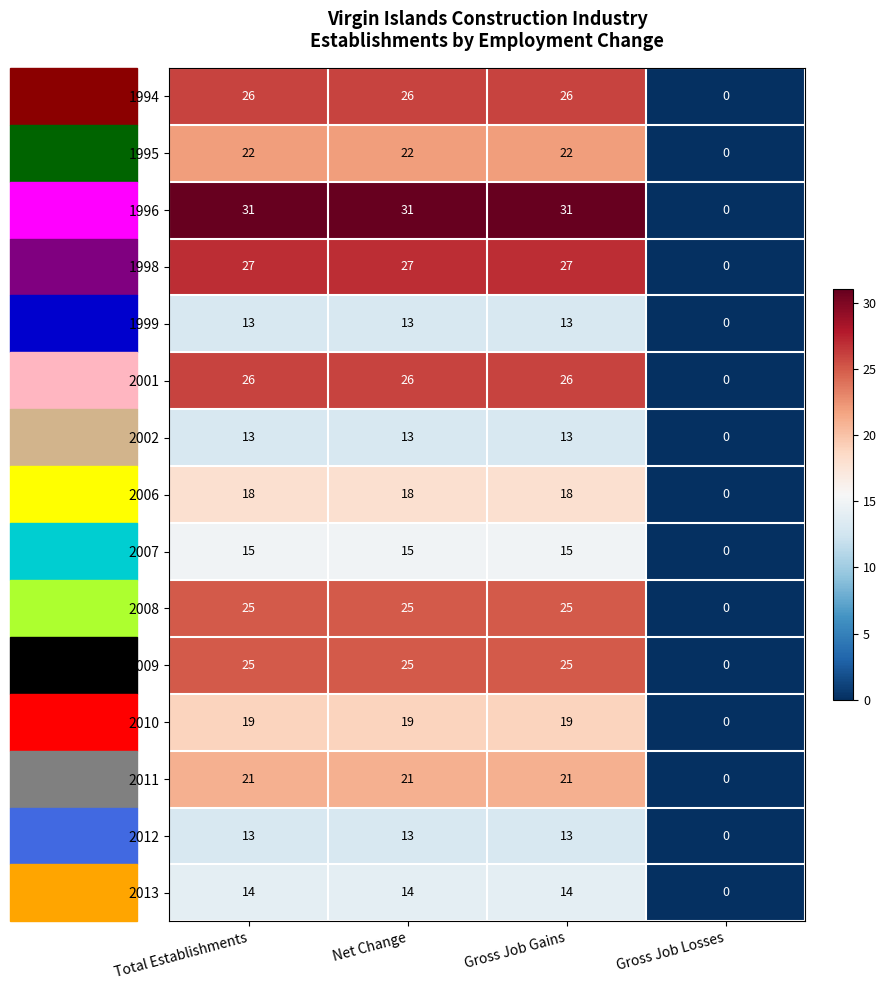

Where is 2011 nearest to the value 10?

Gross Job Losses